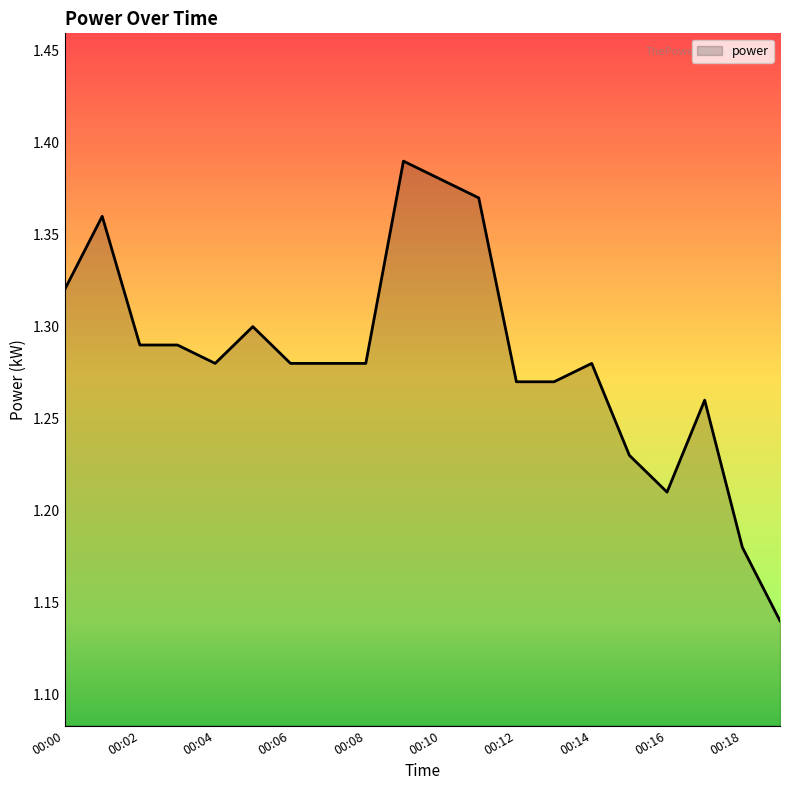

How many points are lower than both their immediate neighbors (excluding endpoints)?

2